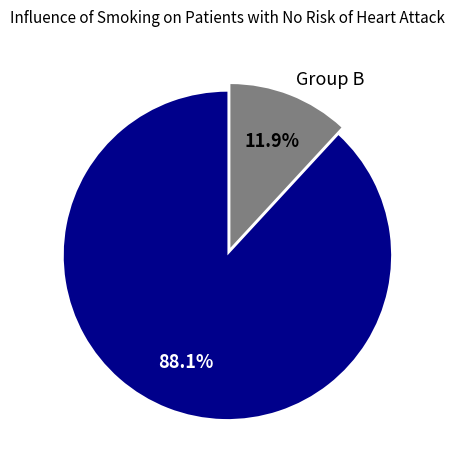

Rank the categories by value from highest to lowest.

Group A, Group B